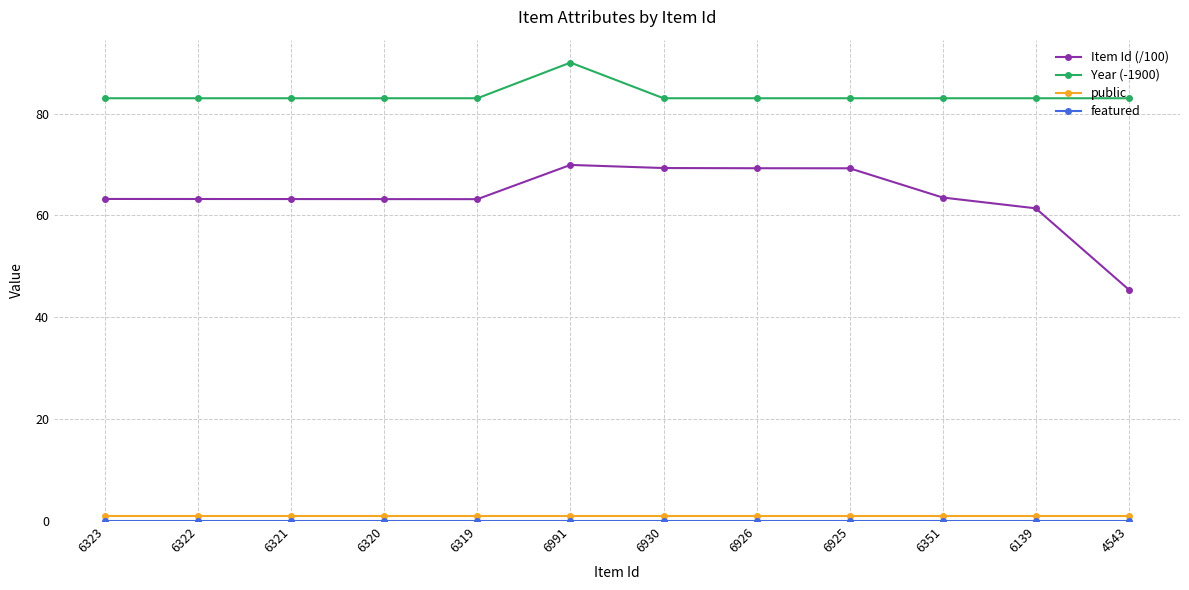

Count the number of data series in this chart.

4